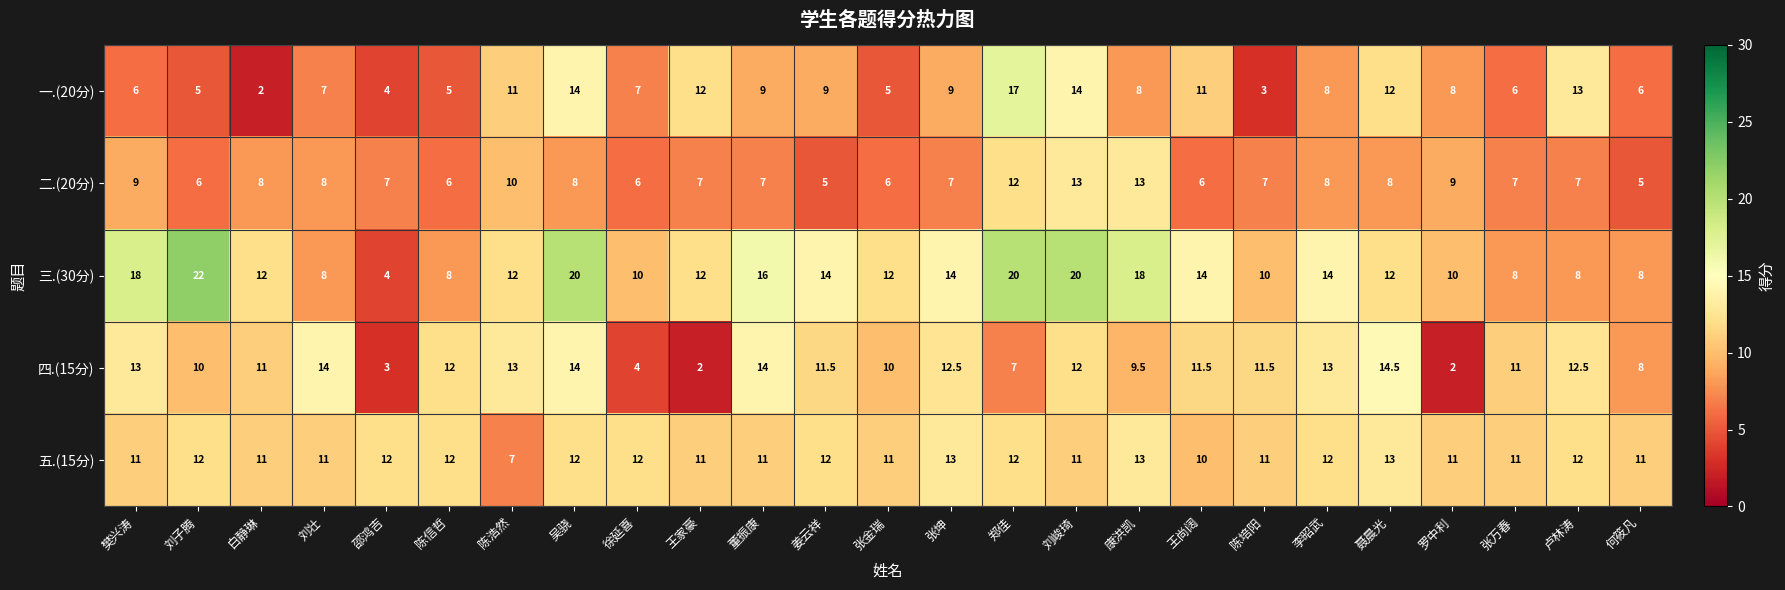

Is it true that 三.(30分) equals 14.0 at 李昭武?

True